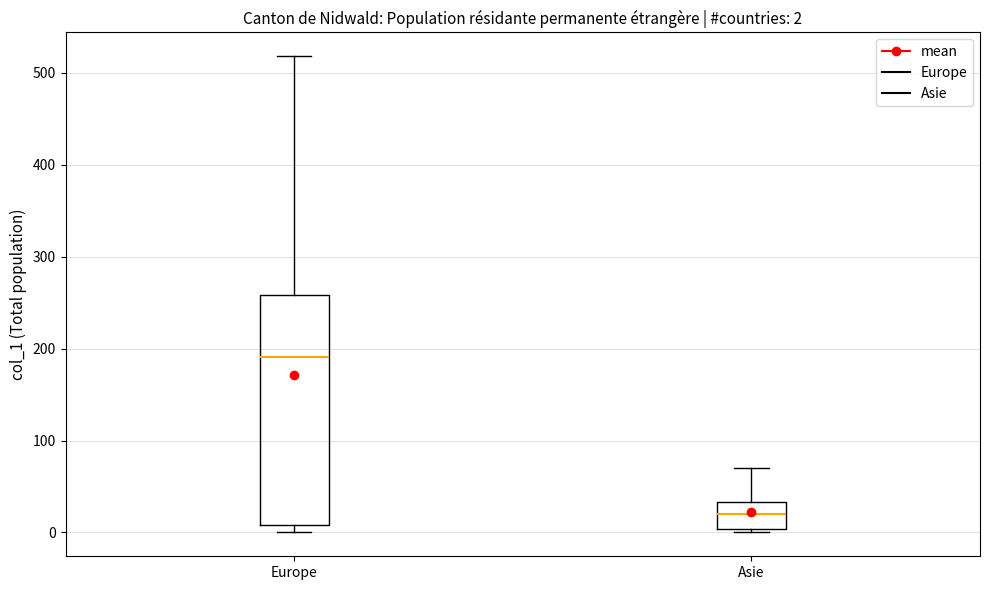

Which box is the tallest, from its lower edge to its upper edge?

Europe